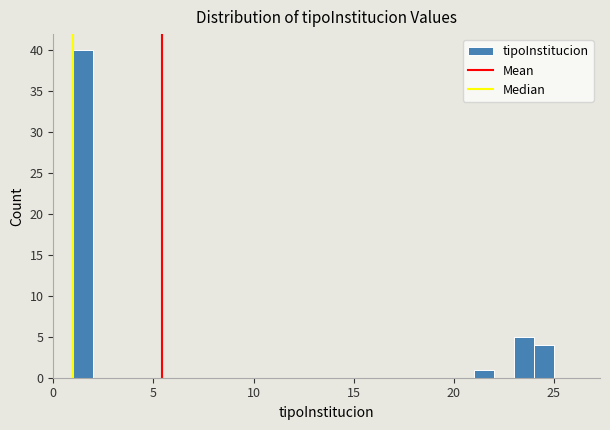

Read against the x-axis, roughly where is the centre of the tallest bar?

1.5